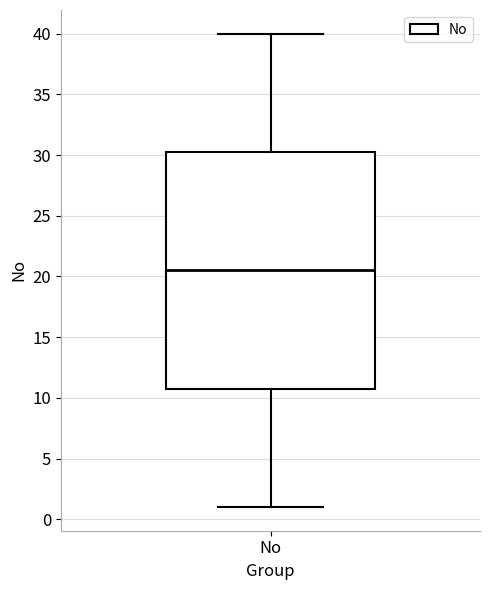

Where does the lower whisker of the box for No end on the y-axis? The values are not printed on the chart, so give them approximately, as read against the axis.

1.0